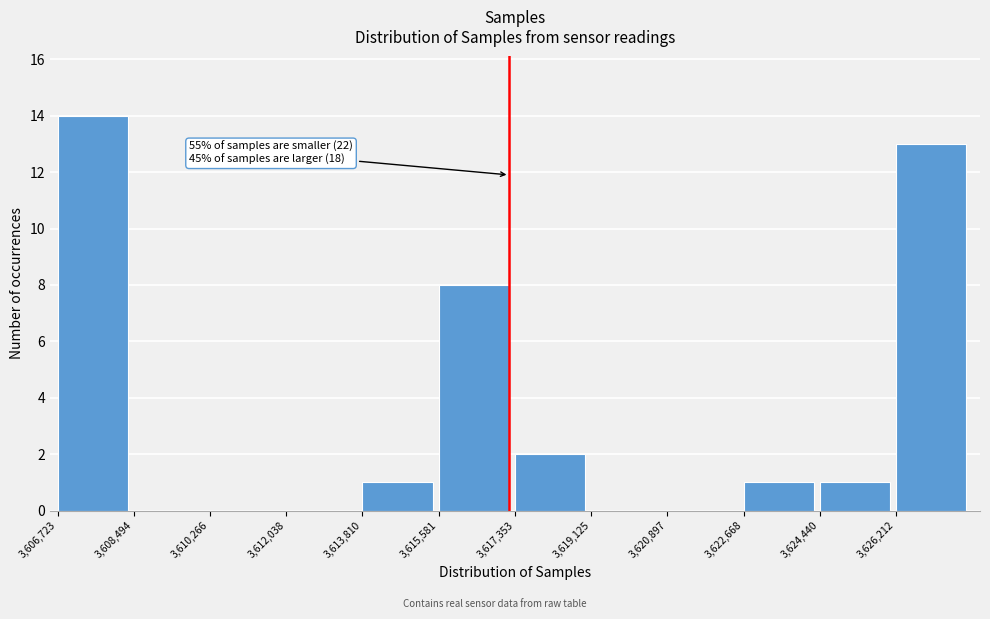

Over which range of the x-axis is the bar tallest?

3606800 to 3608400